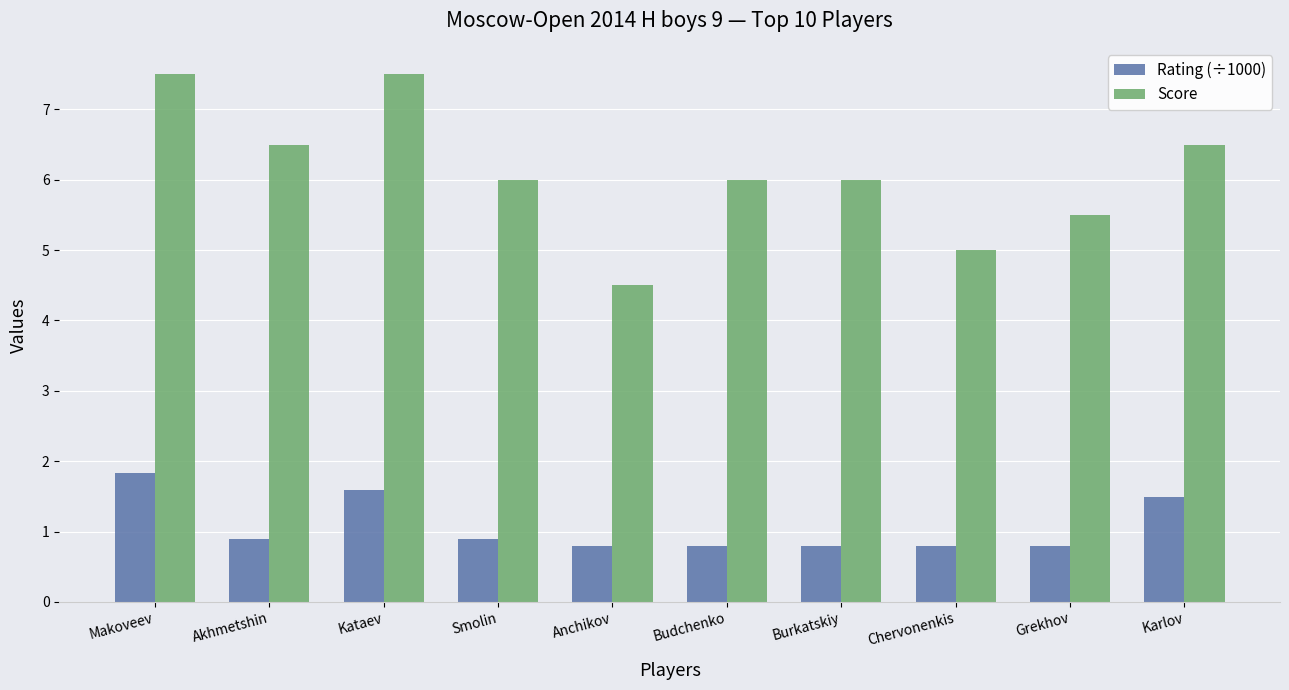

What is the label of the 2nd bar from the right?

Grekhov